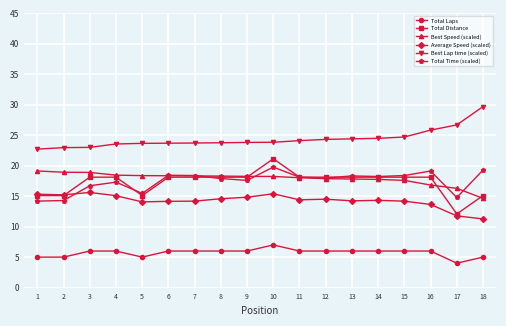

At which category is the sum across all series the highest?

10